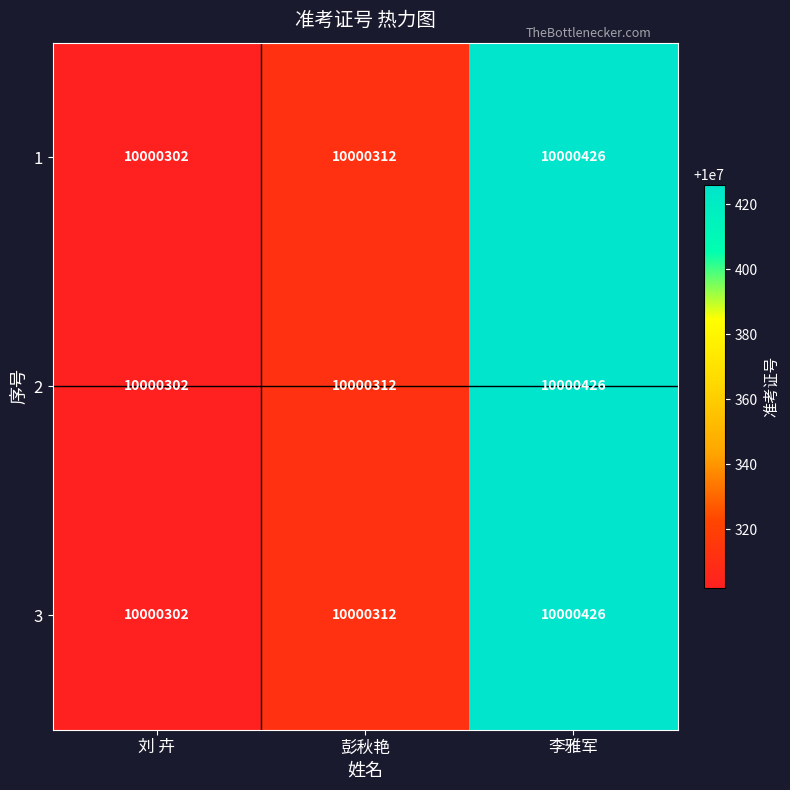

True or false: 3 has a value of 10000426 at 李雅军.

True